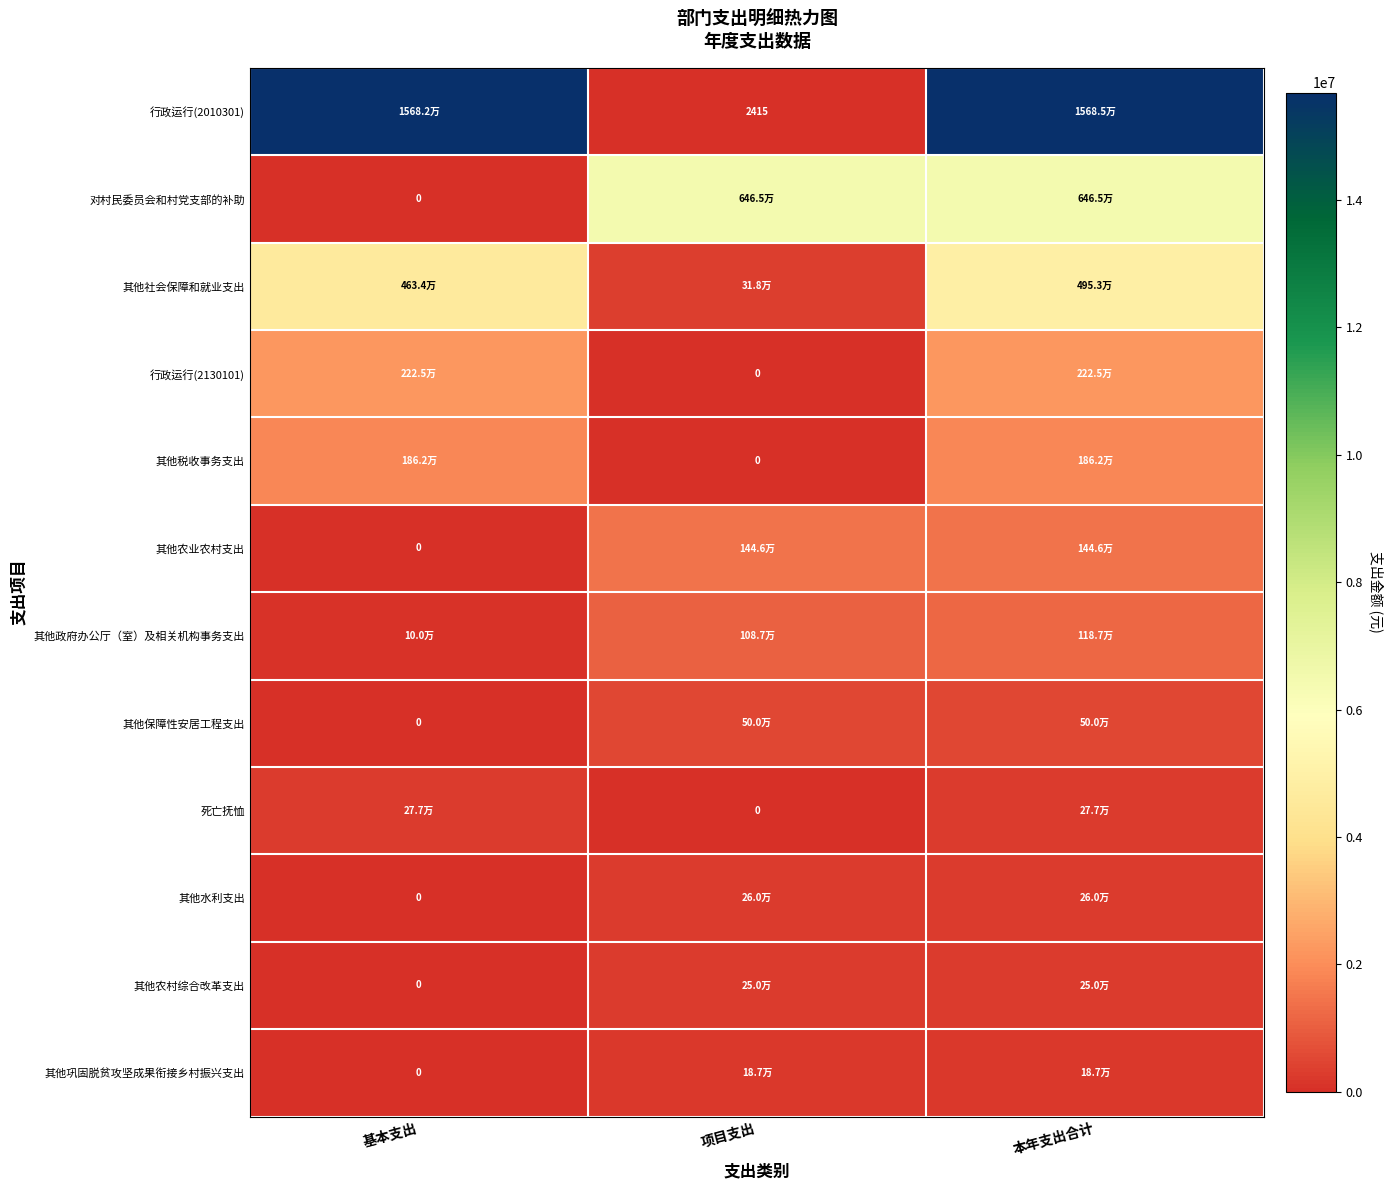

Count the 其他农业农村支出 values in the range 0 to 1446400.

3